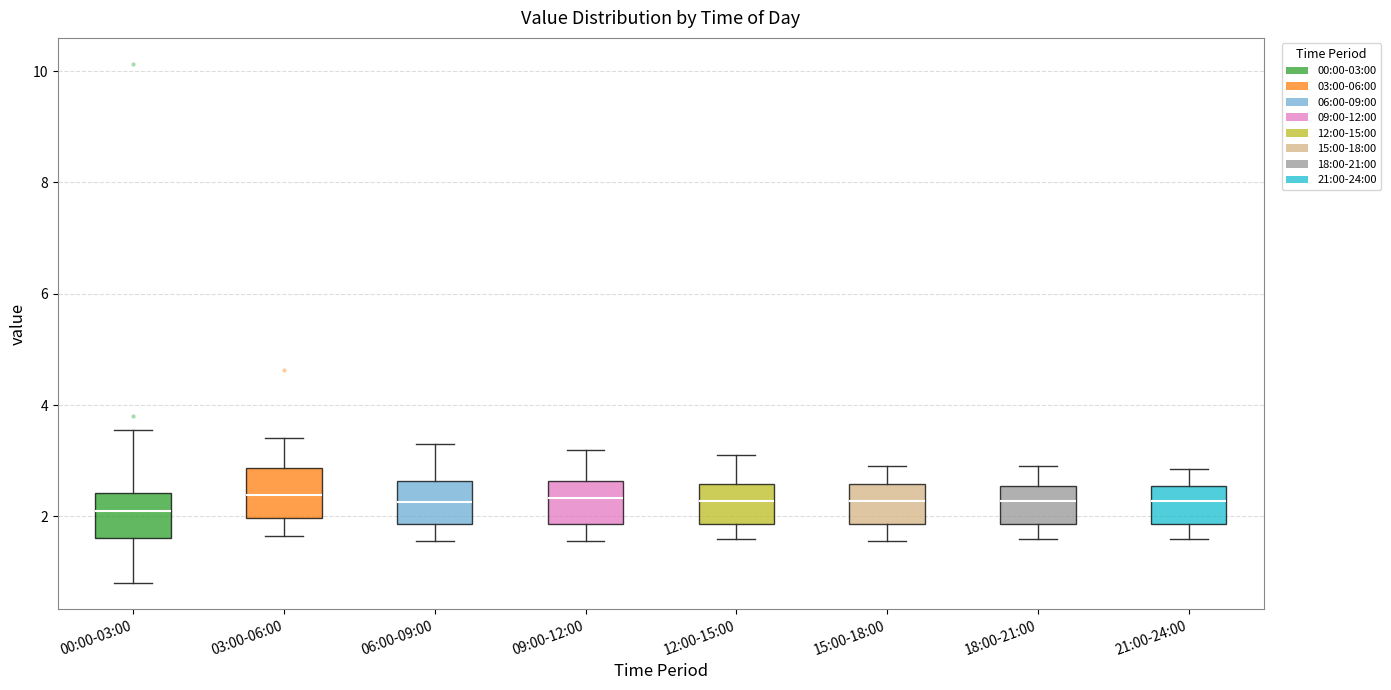

Reading left to right, read every box against the y-axis: the position of its median line, the range the box covers, and the ends of its whiskers. The values are not printed on the chart, so give them approximately, as read against the axis.

00:00-03:00: median 2.2, box 1.6 to 2.4, whiskers 0.8 to 3.6
03:00-06:00: median 2.4, box 2.0 to 2.8, whiskers 1.6 to 3.4
06:00-09:00: median 2.2, box 1.8 to 2.6, whiskers 1.6 to 3.4
09:00-12:00: median 2.4, box 1.8 to 2.6, whiskers 1.6 to 3.2
12:00-15:00: median 2.2, box 1.8 to 2.6, whiskers 1.6 to 3.2
15:00-18:00: median 2.2, box 1.8 to 2.6, whiskers 1.6 to 3.0
18:00-21:00: median 2.2, box 1.8 to 2.6, whiskers 1.6 to 3.0
21:00-24:00: median 2.2, box 1.8 to 2.6, whiskers 1.6 to 2.8